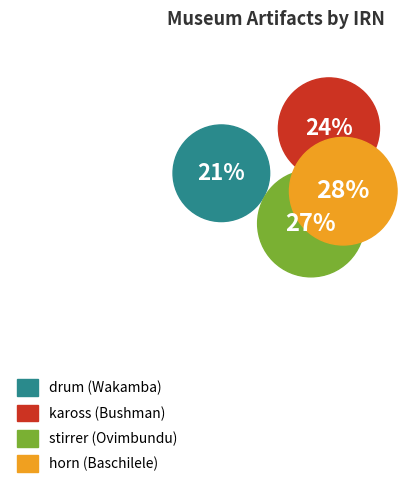

To the nearest percent, what is the average slice percentage?

25%